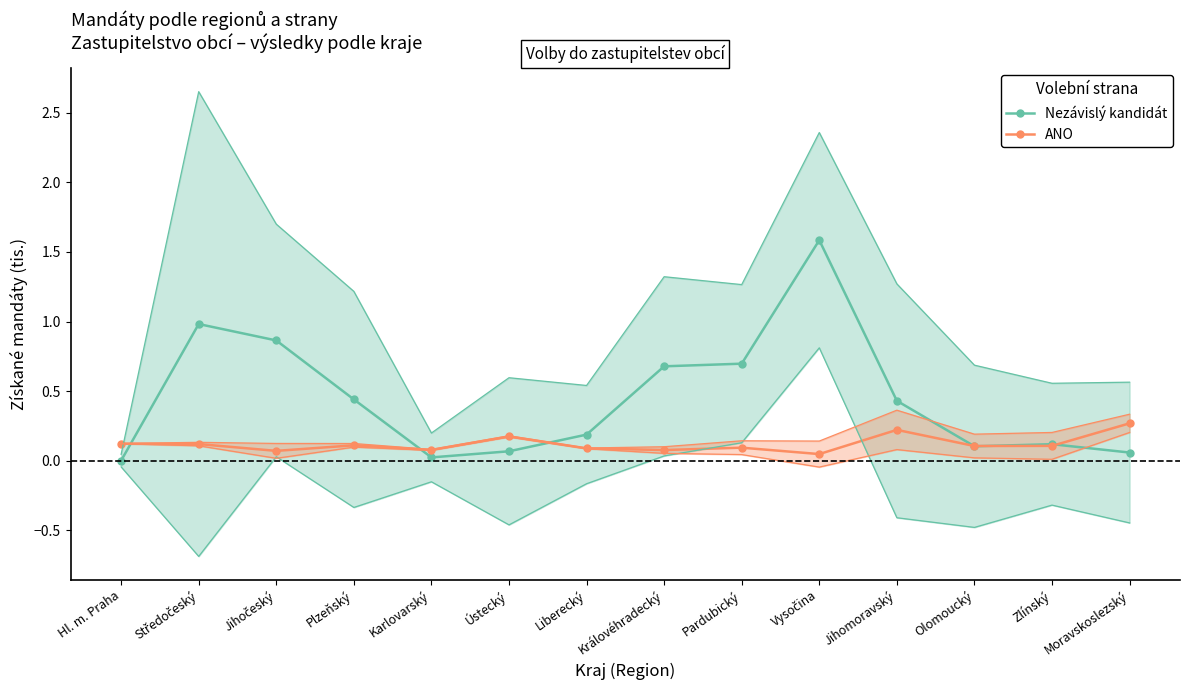

Is it true that ANO equals 0.2 at Hl. m. Praha?

False